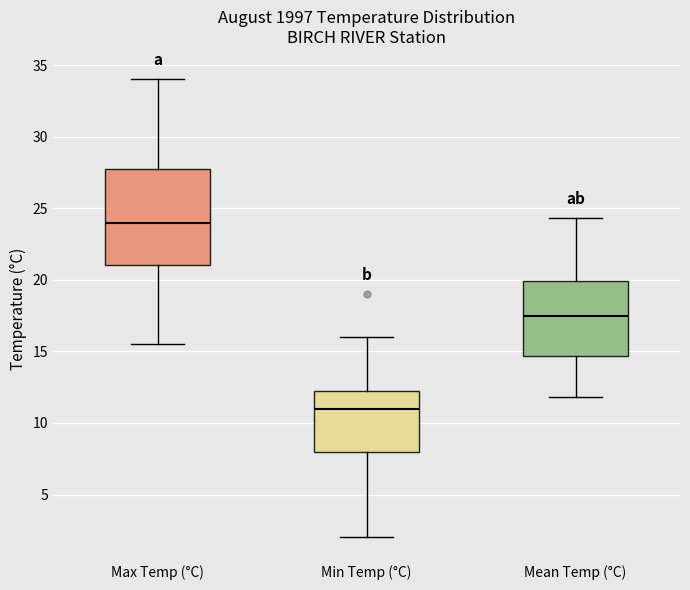

Reading left to right, transcribe this box plot: for each box, give where its median line is, the range the box spans, and where its two whiskers end, as read against the y-axis. The values are not printed on the chart, so give them approximately, as read against the axis.

Max Temp (°C): median 24.0, box 21.0 to 28.0, whiskers 15.5 to 34.0
Min Temp (°C): median 11.0, box 8.0 to 12.5, whiskers 2.0 to 16.0
Mean Temp (°C): median 17.5, box 14.5 to 20.0, whiskers 12.0 to 24.5